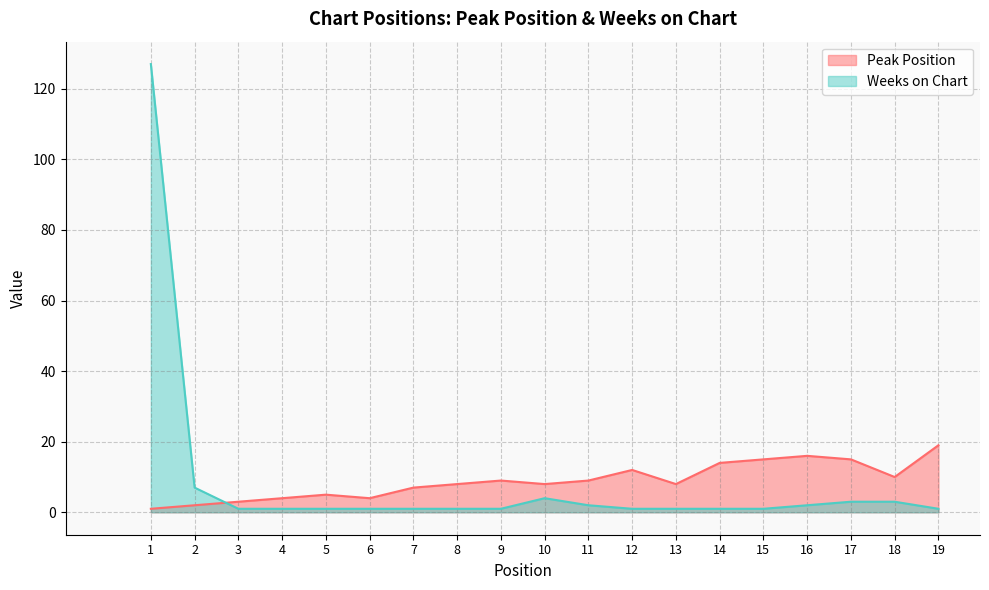

Is it true that Weeks on Chart equals 5 at 17?

False